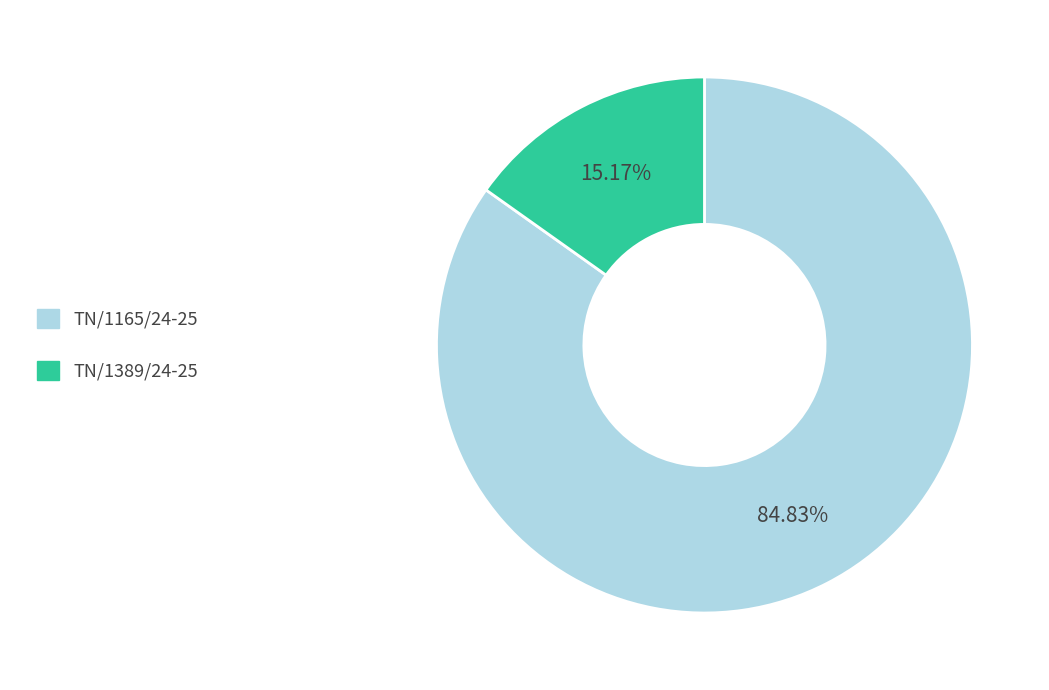

Which category has the smallest portion of the pie?

TN/1389/24-25